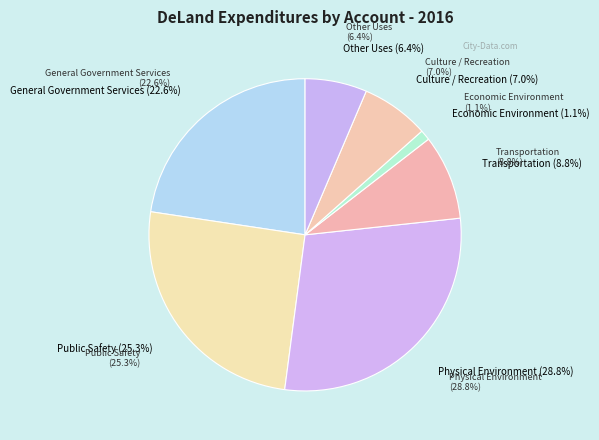

What percentage do Culture / Recreation and General Government Services together represent?

29.7%